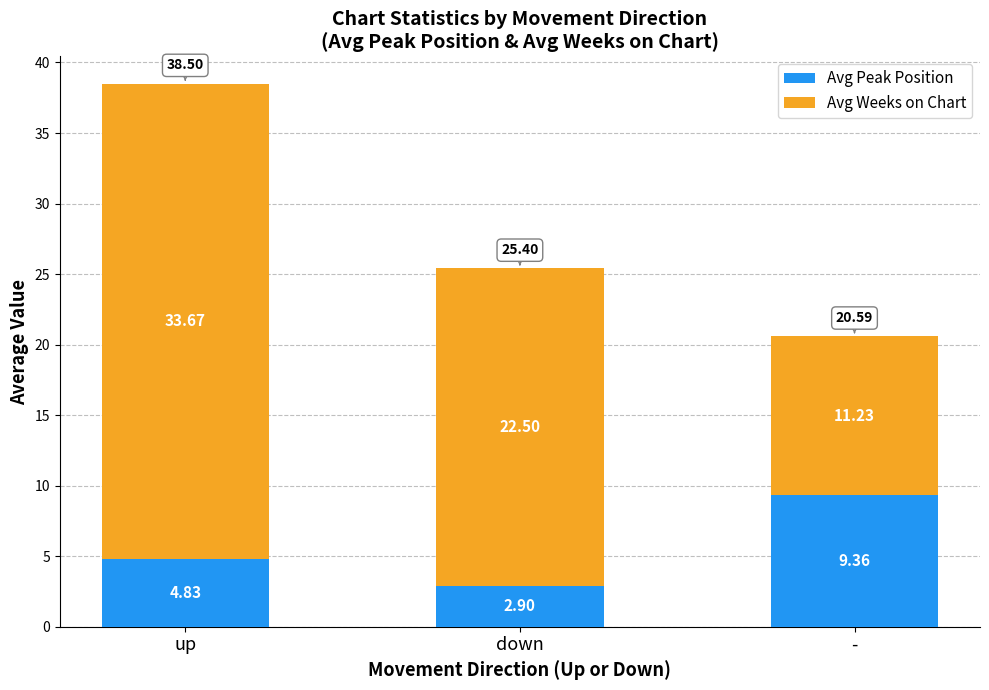

Does the chart contain any negative values?

No